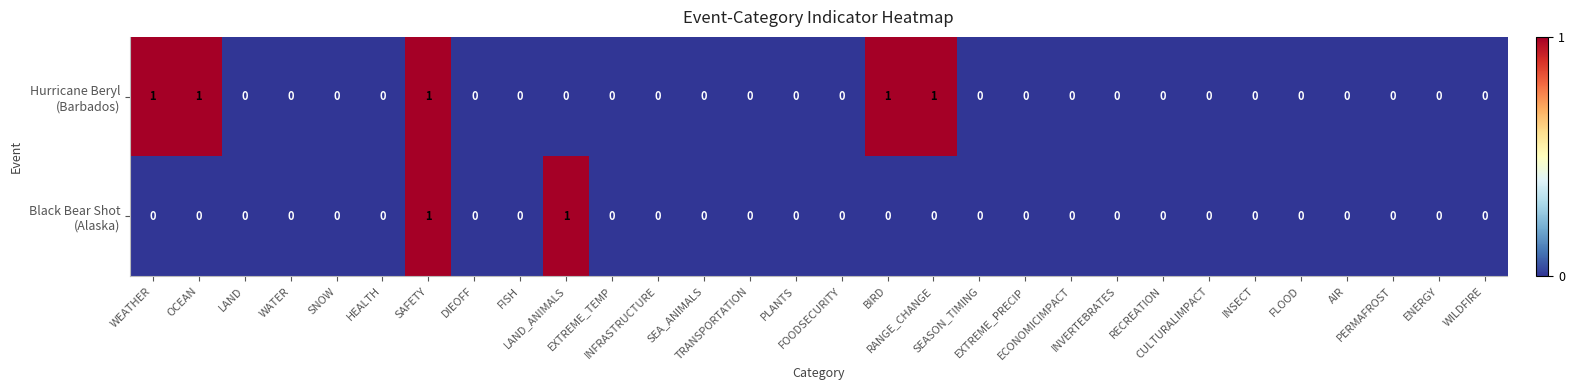

How many series are shown in this chart?

2